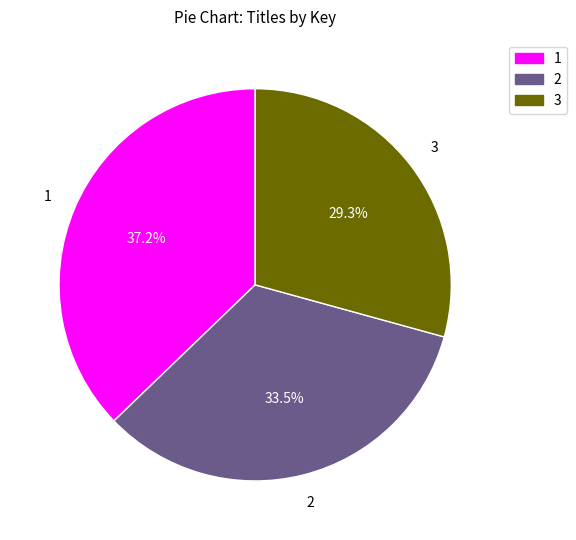

How many slices are in this pie chart?

3